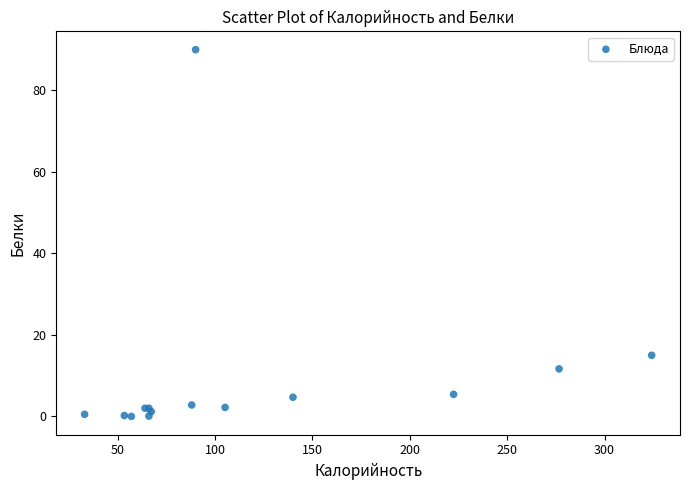

What Y value in the scatter plot is closest to 45?

15.0